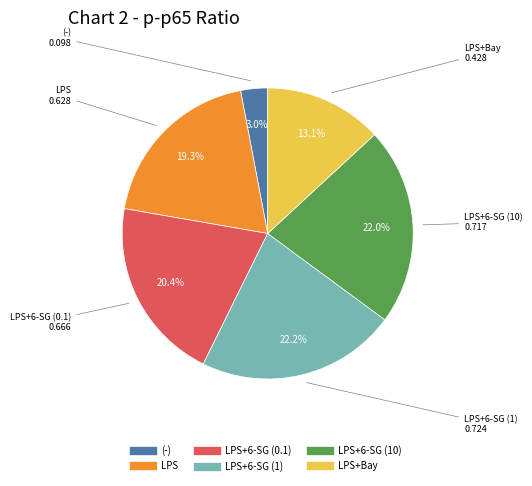

Is there any slice that represents more than half of the pie?

No